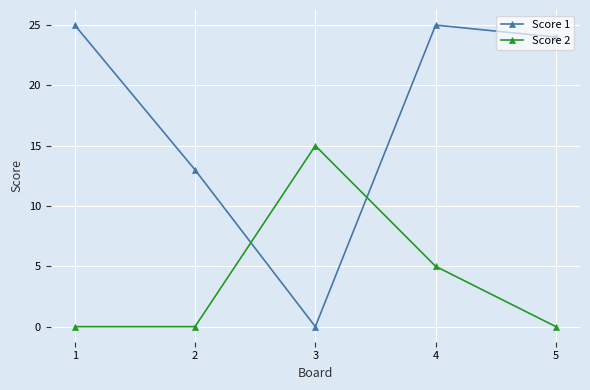

What is the sum of all Score 1 values?

87